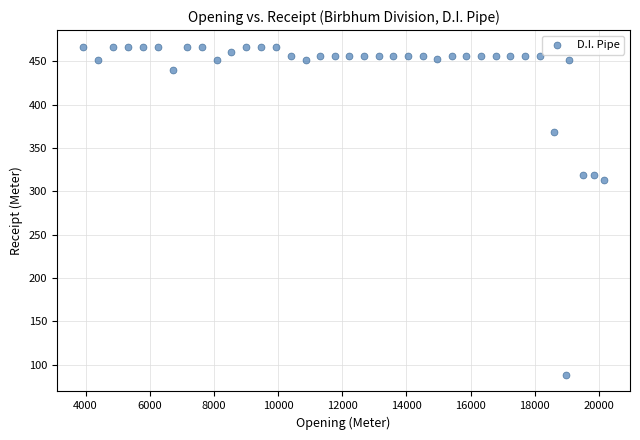

What is the range of X values (max minus min)?

16233